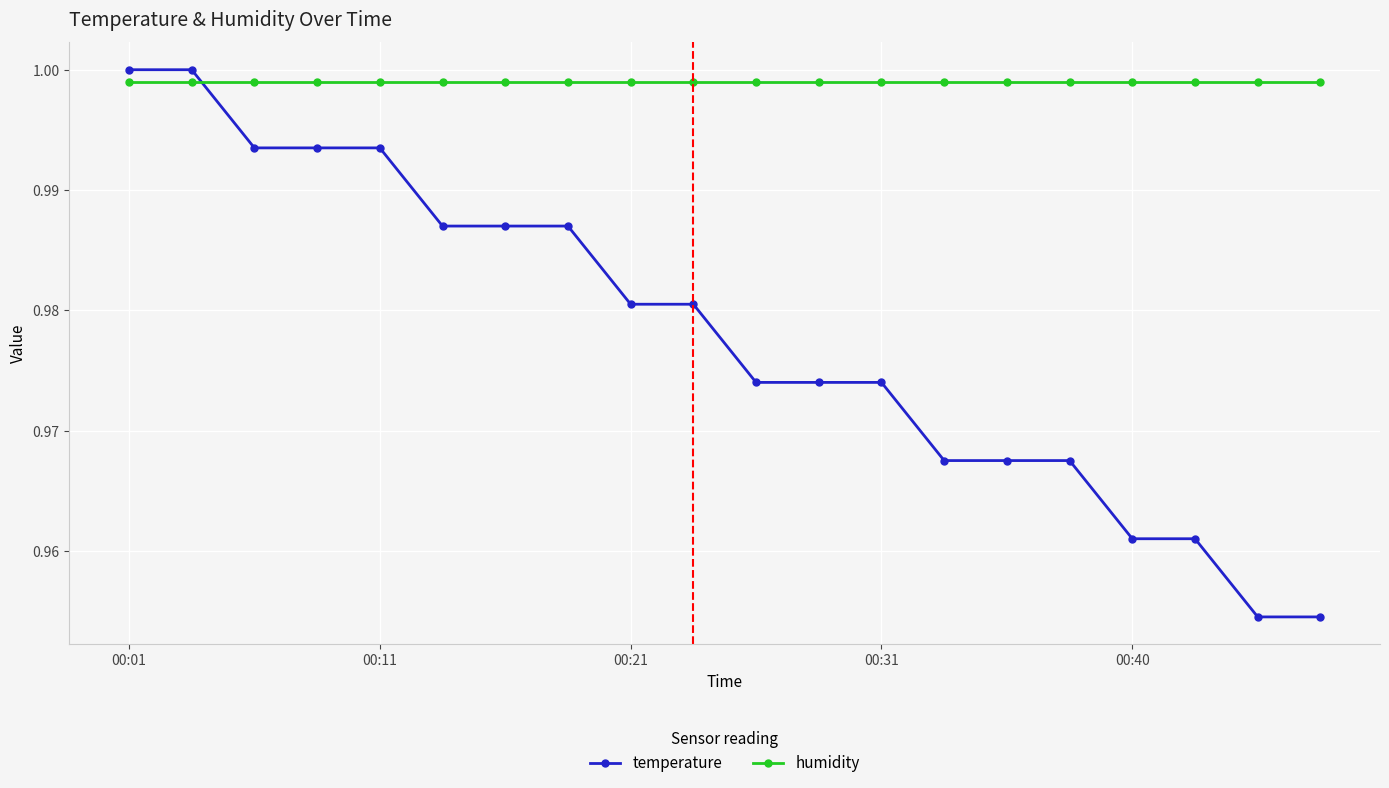

Which series has the widest spread of values?

temperature